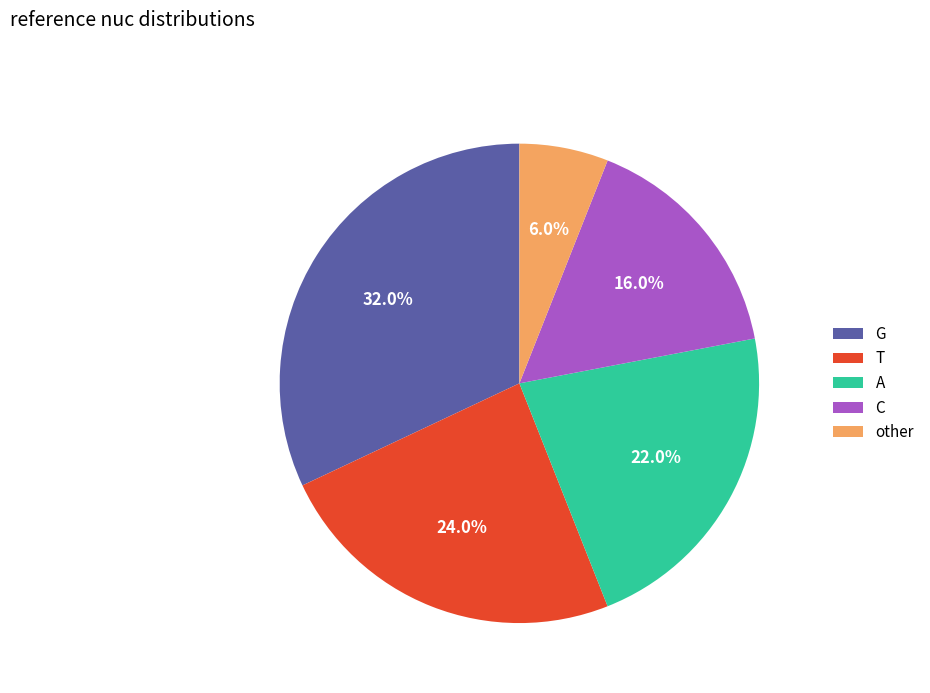

Does other represent more than half of the total?

No